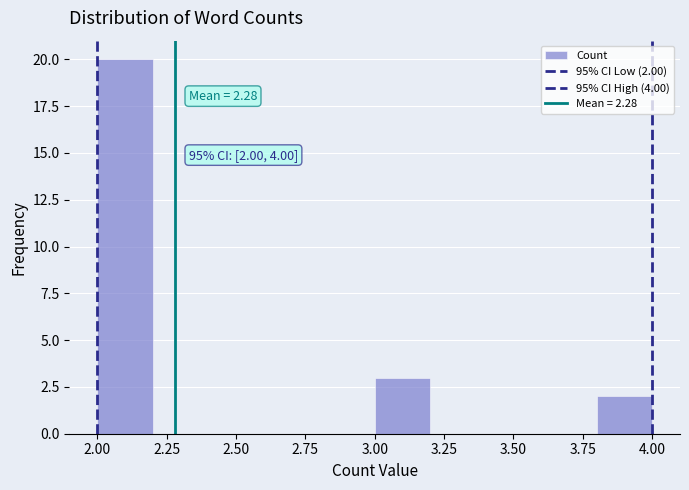

Which range on the x-axis has the tallest bar?

2.0 to 2.2